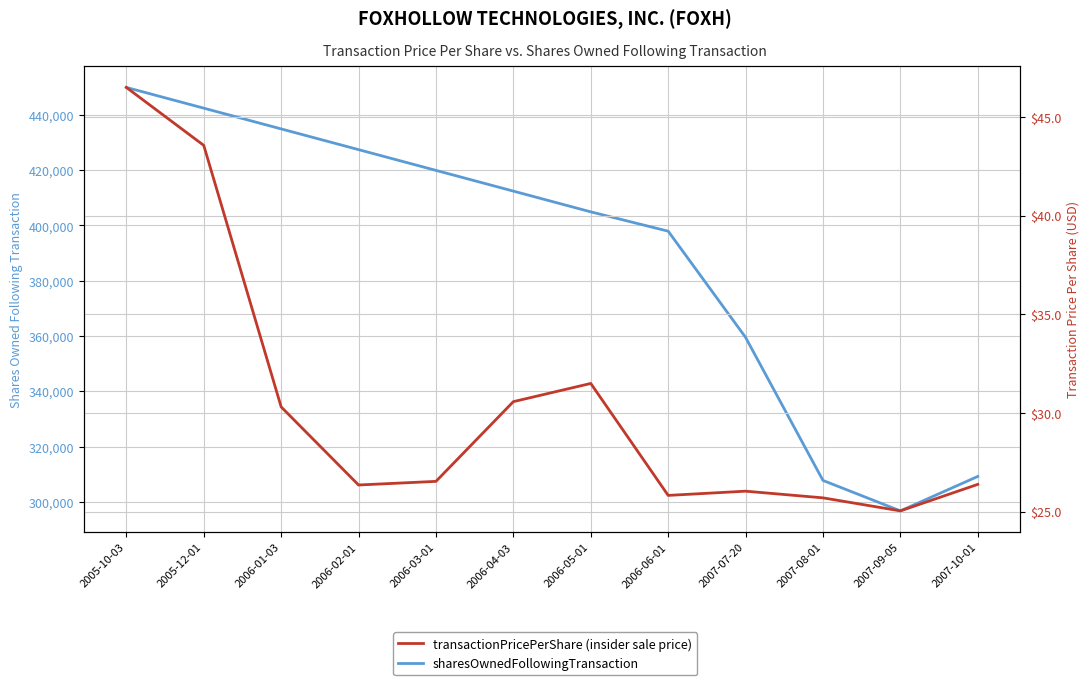

Reading left to right, transcribe all the data shown in this chart.

sharesOwnedFollowingTransaction: 2005-10-03=449908.0	2005-12-01=442408.0	2006-01-03=434908.0	2006-02-01=427408.0	2006-03-01=419908.0	2006-04-03=412408.0	2006-05-01=404908.0	2006-06-01=397919.0	2007-07-20=359512.0	2007-08-01=307772.0	2007-09-05=296757.0	2007-10-01=309212.0
transactionPricePerShare: 2005-10-03=46.5	2005-12-01=43.6	2006-01-03=30.3	2006-02-01=26.4	2006-03-01=26.5	2006-04-03=30.6	2006-05-01=31.5	2006-06-01=25.8	2007-07-20=26.0	2007-08-01=25.7	2007-09-05=25.0	2007-10-01=26.4